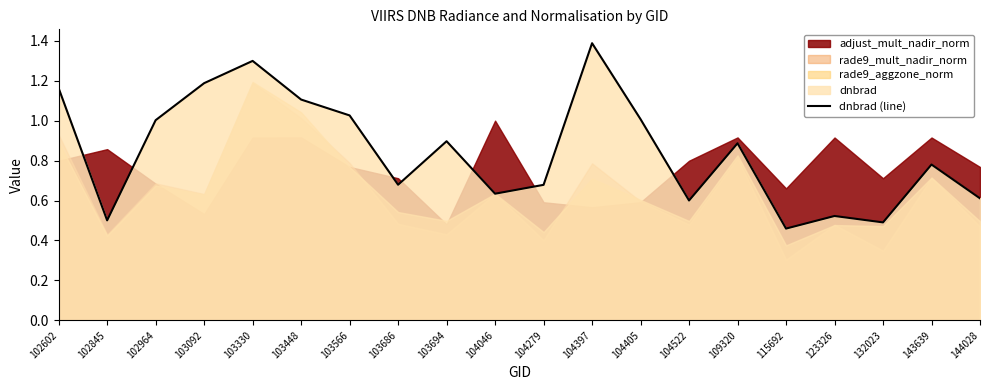

At which label does dnbrad (line) reach its minimum?

115692